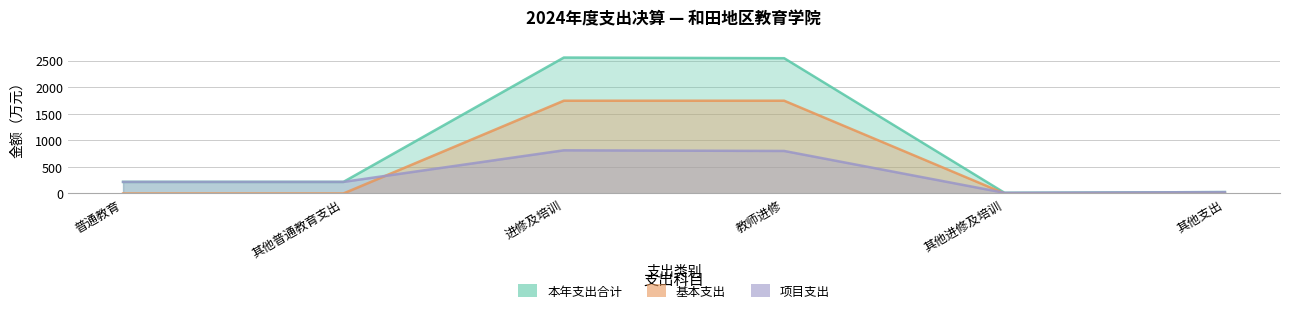

At how many categories does at least one series exceed 885?

2